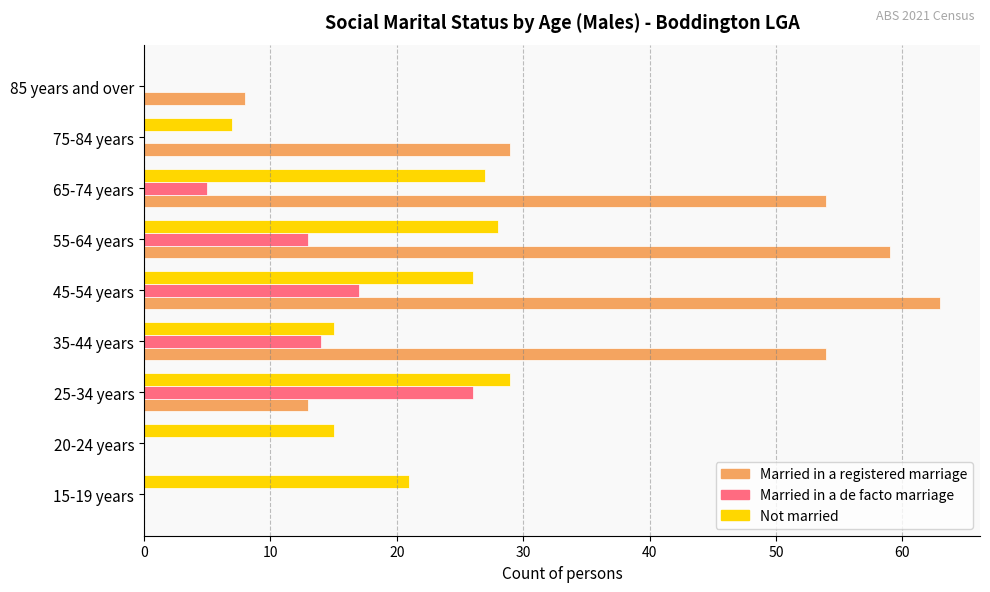

True or false: Married in a registered marriage has a value of 84 at 35-44 years.

False